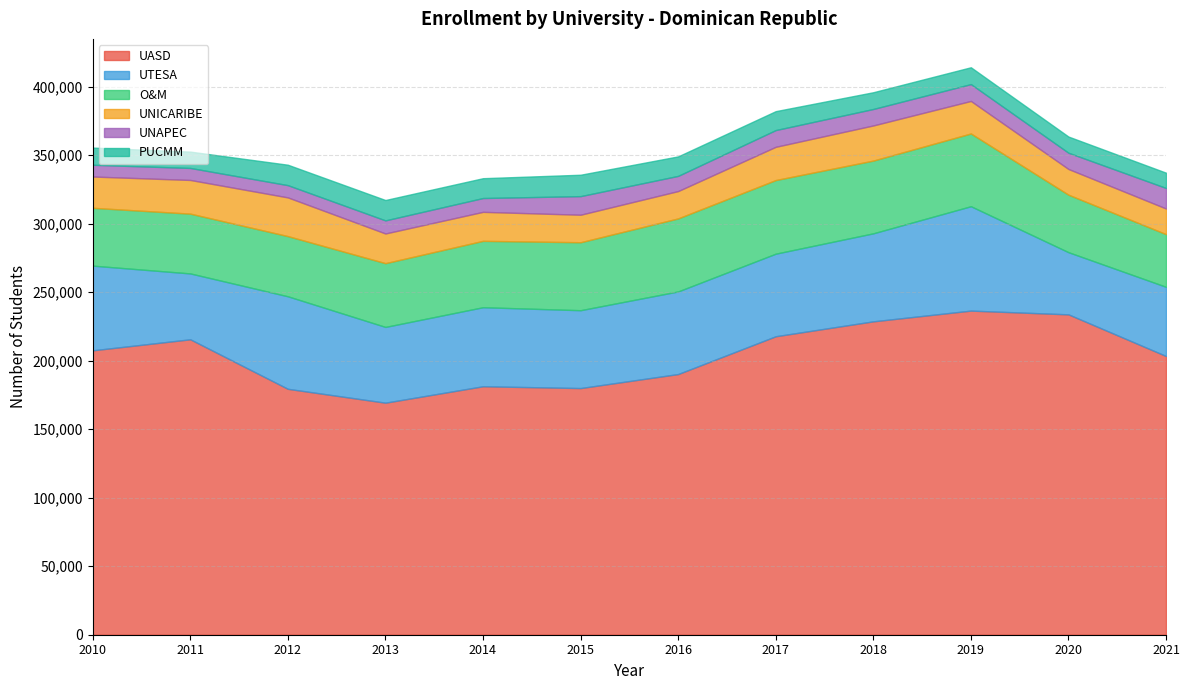

What is the total value across all series at 2017?

382118